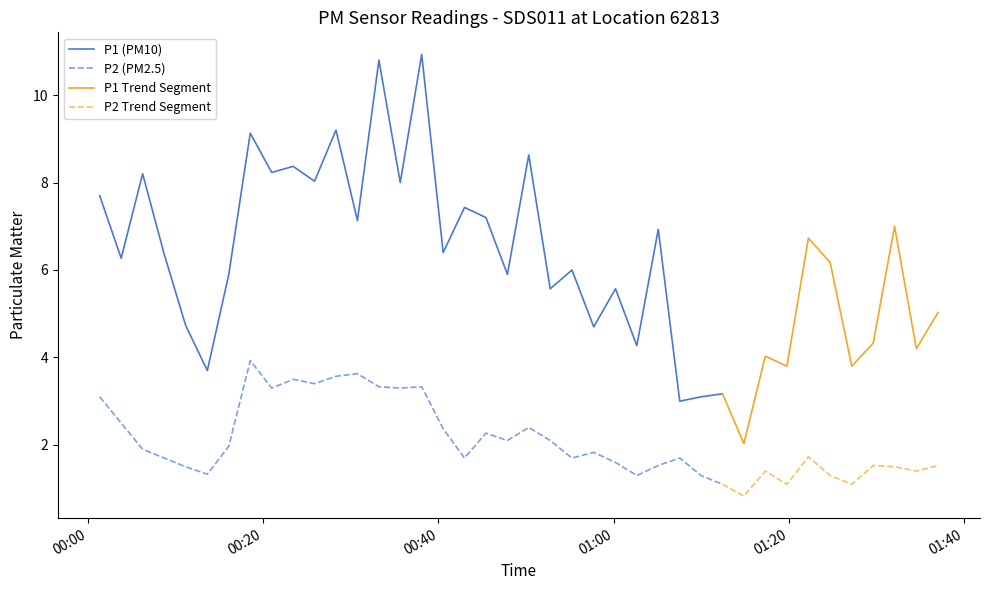

What is the sum of all P1 values?

247.7